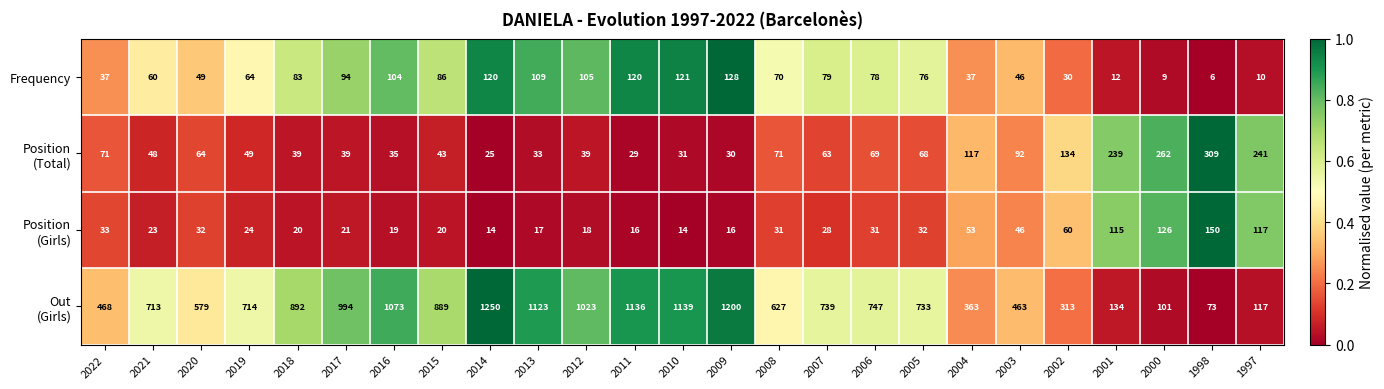

The Frequency series shows 26 at 2021. True or false?

False